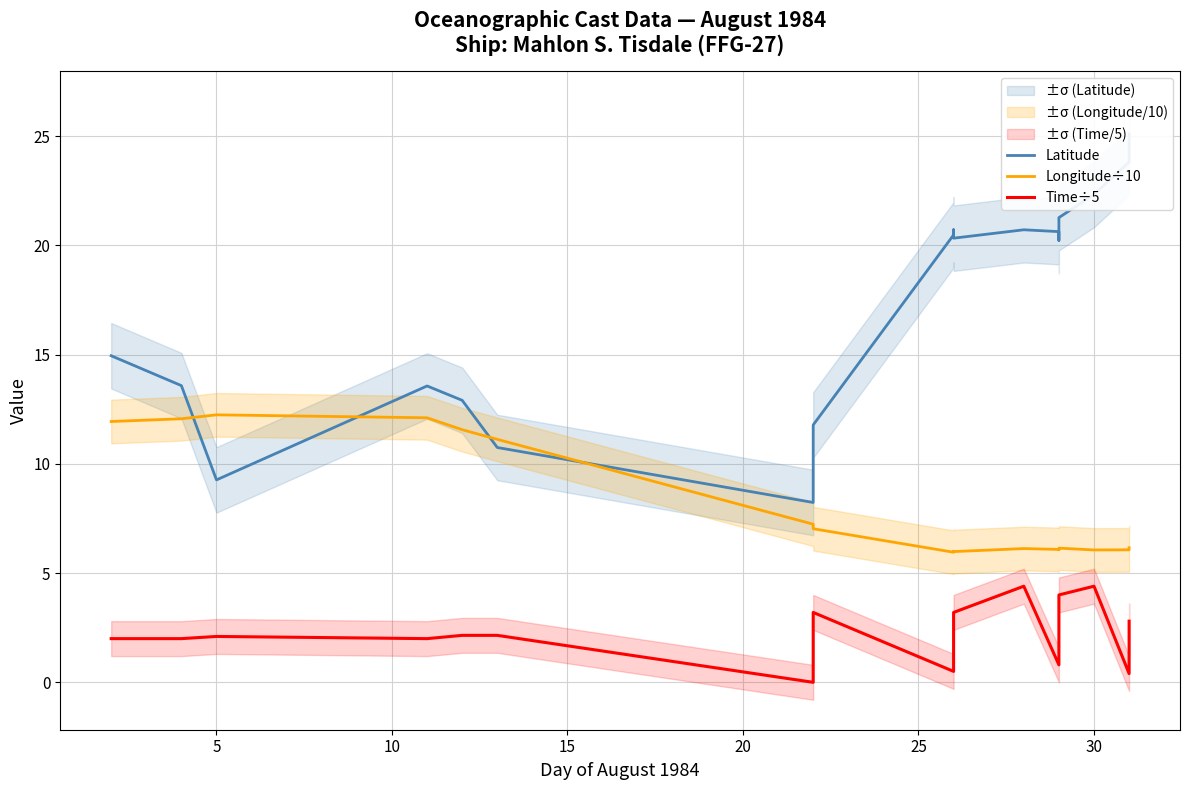

True or false: Latitude has more than 2 points higher than both neighbors.

True